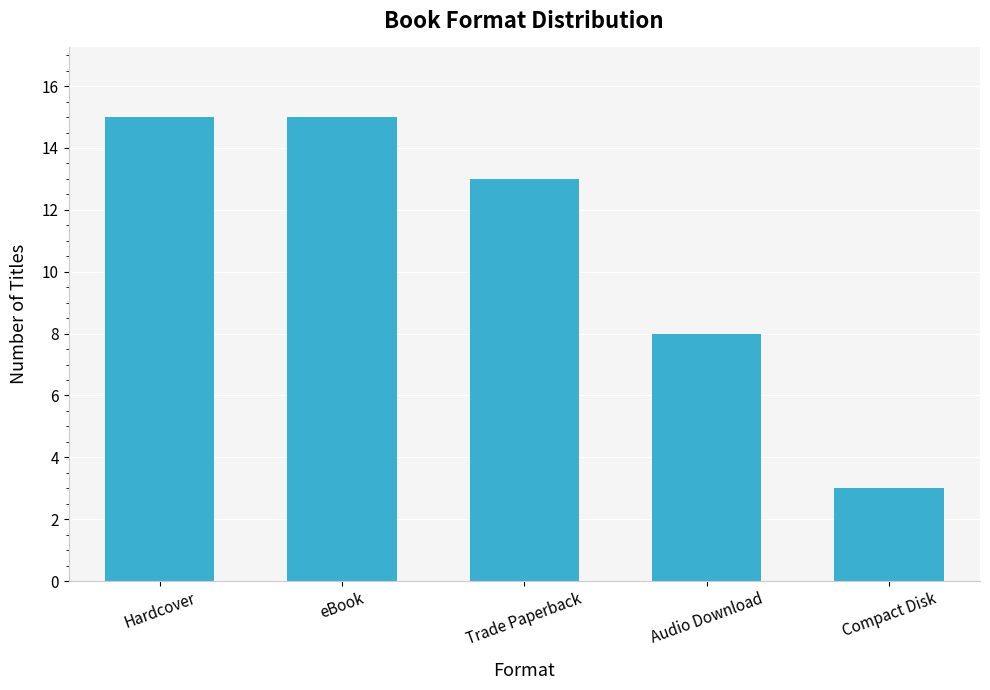

The chart shows a value of 21 at Trade Paperback. True or false?

False